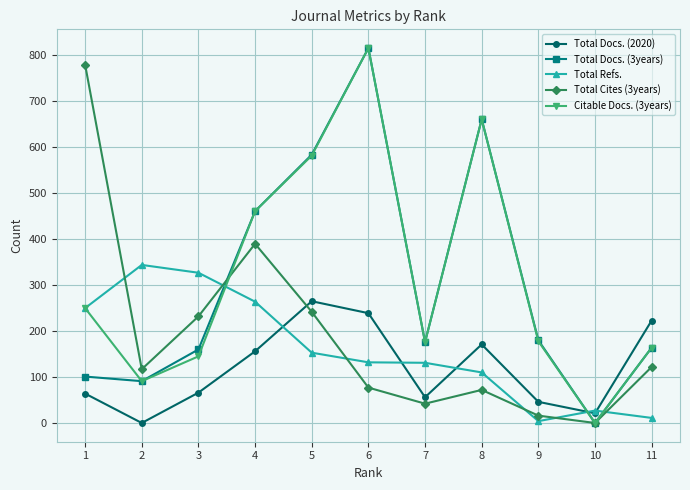

How many lines are shown in the chart?

5